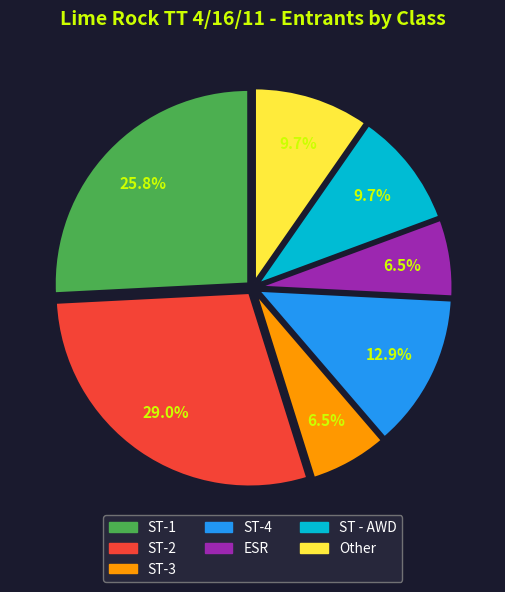

Which slice is the largest?

ST-2